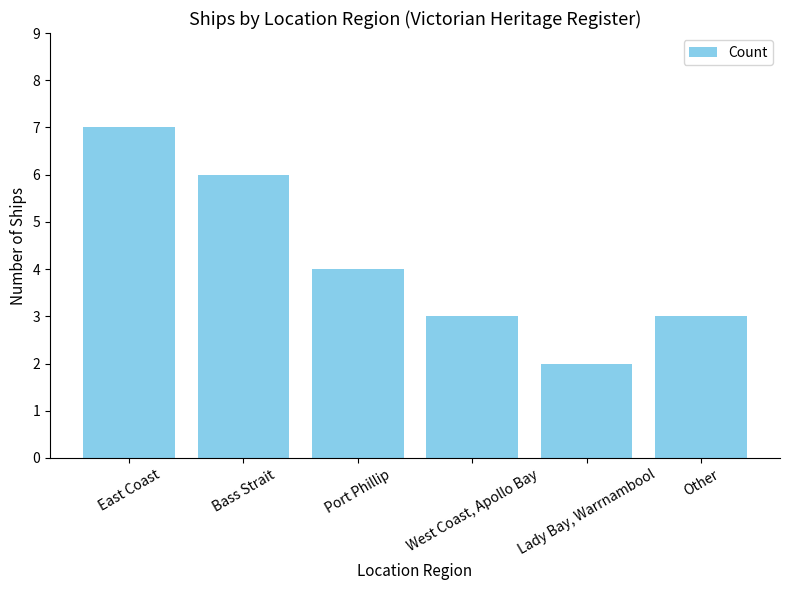

Approximately how many times larger is the value at Port Phillip compared to West Coast, Apollo Bay?

1.3